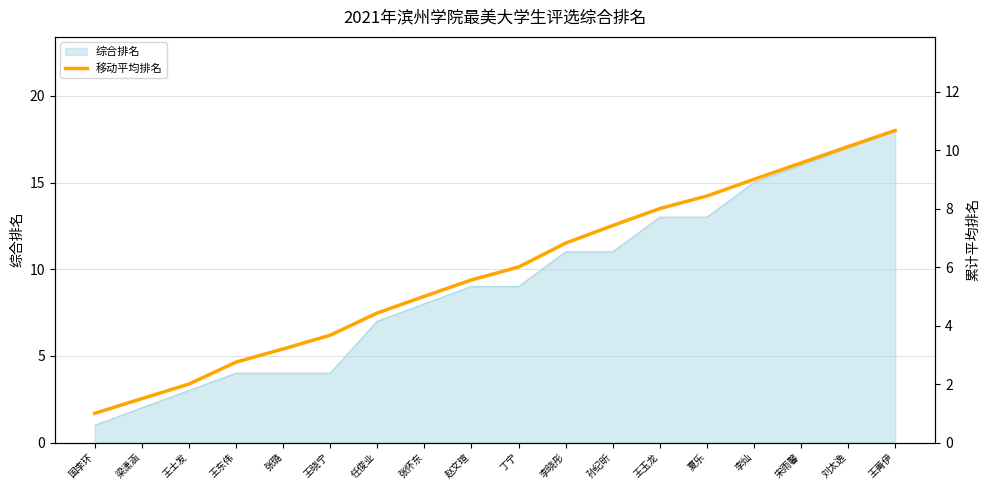

How many data points are less than 6?

9